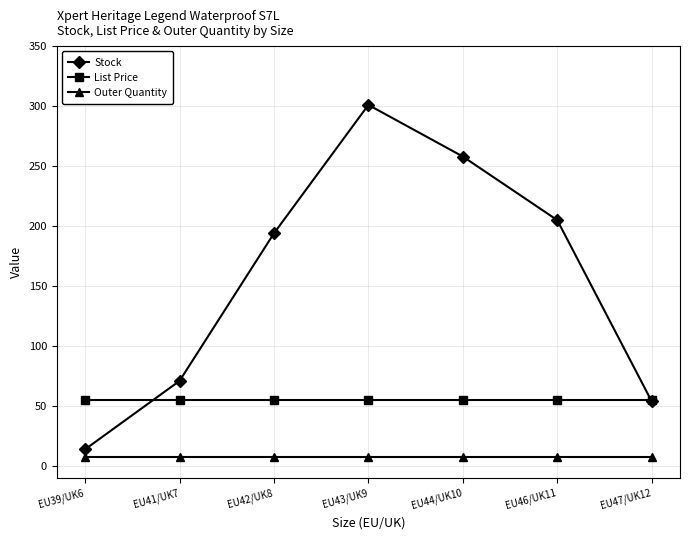

At which label does Stock reach its minimum?

EU39/UK6